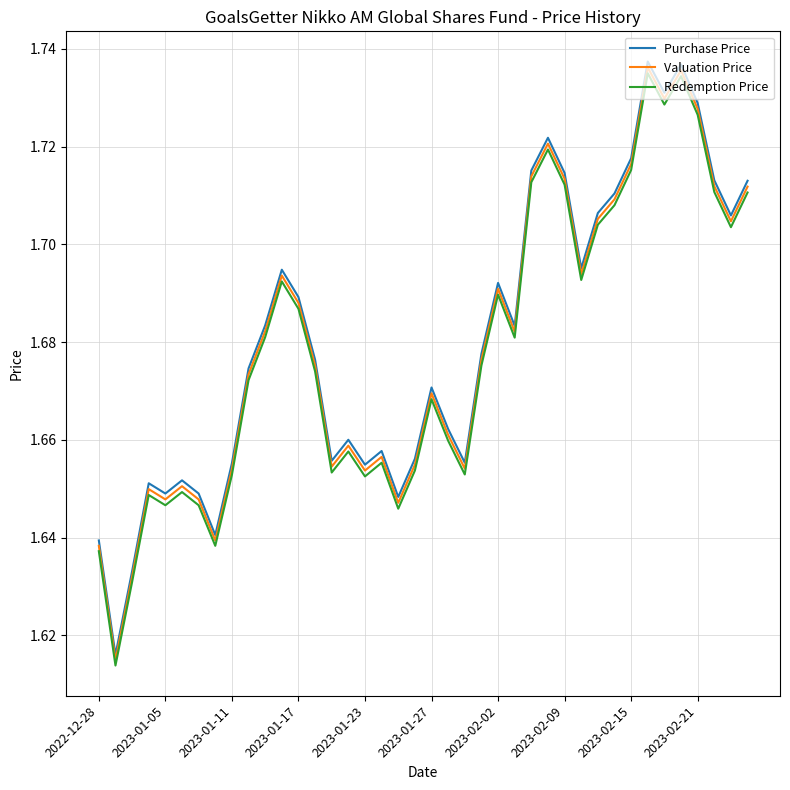

What is the difference between the second highest and second lowest values in the Purchase Price series?

0.1